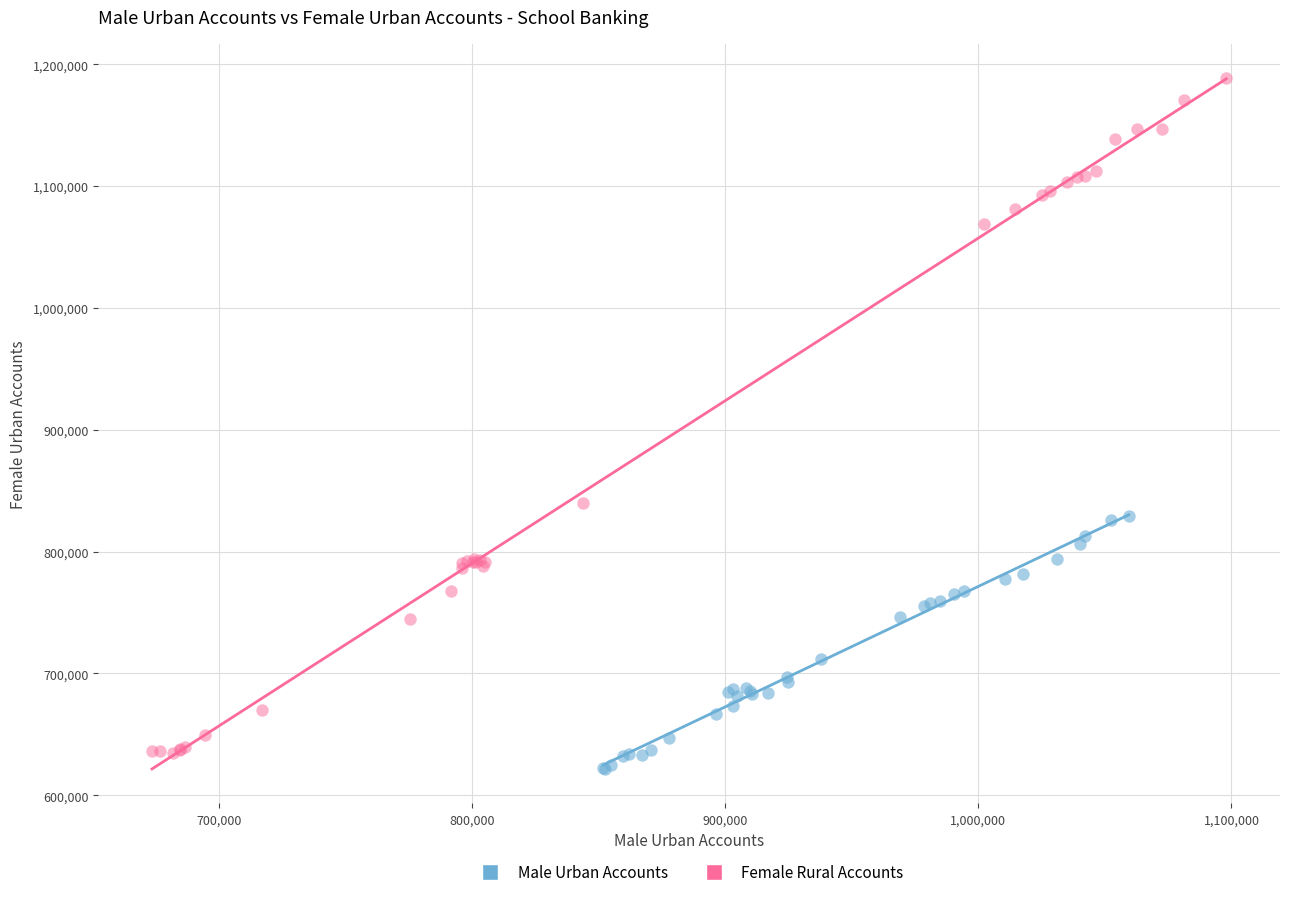

What are all the series names shown in the legend?

Male Urban Accounts, Female Rural Accounts